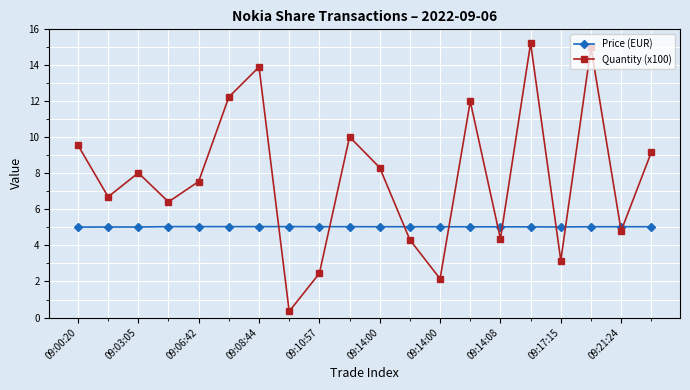

Which series has the largest range (max minus min)?

Quantity (x100)